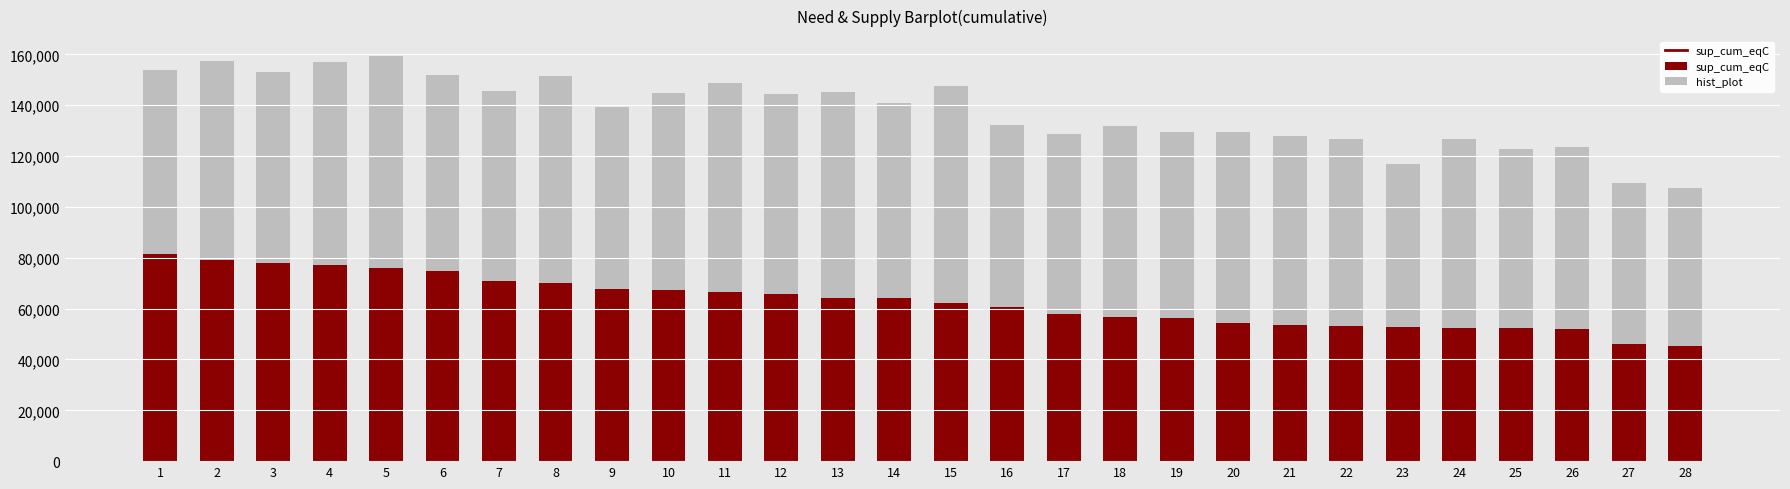

What is the total value across all series at 22?

126776.0